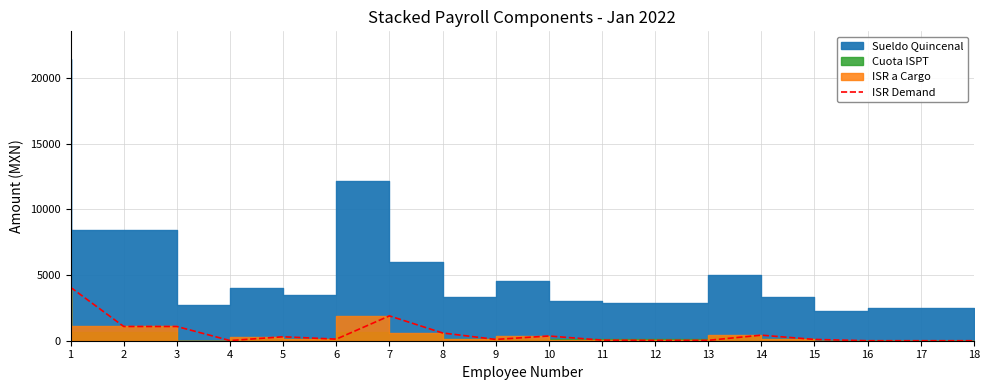

What is the average value?

568.4